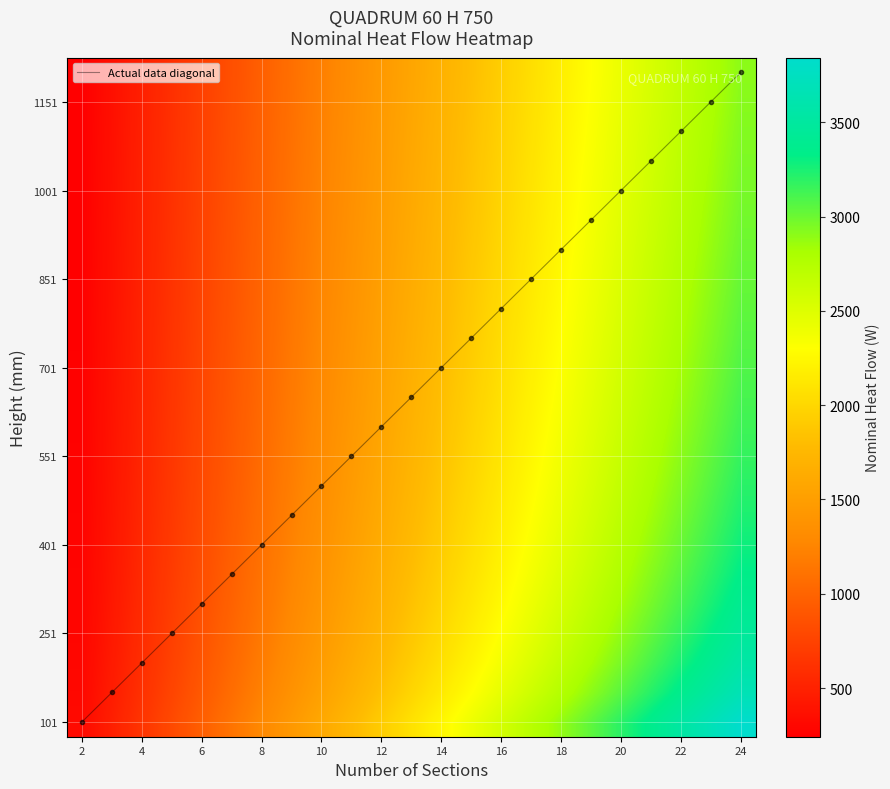

At which label does Actual data diagonal reach its peak?

24